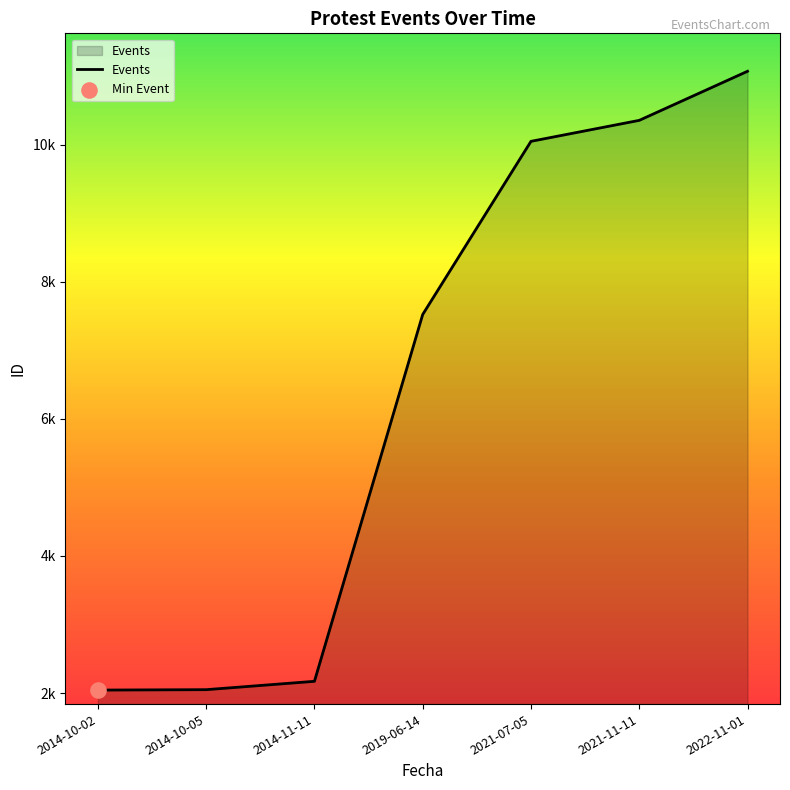

Does the chart have visible grid lines?

No